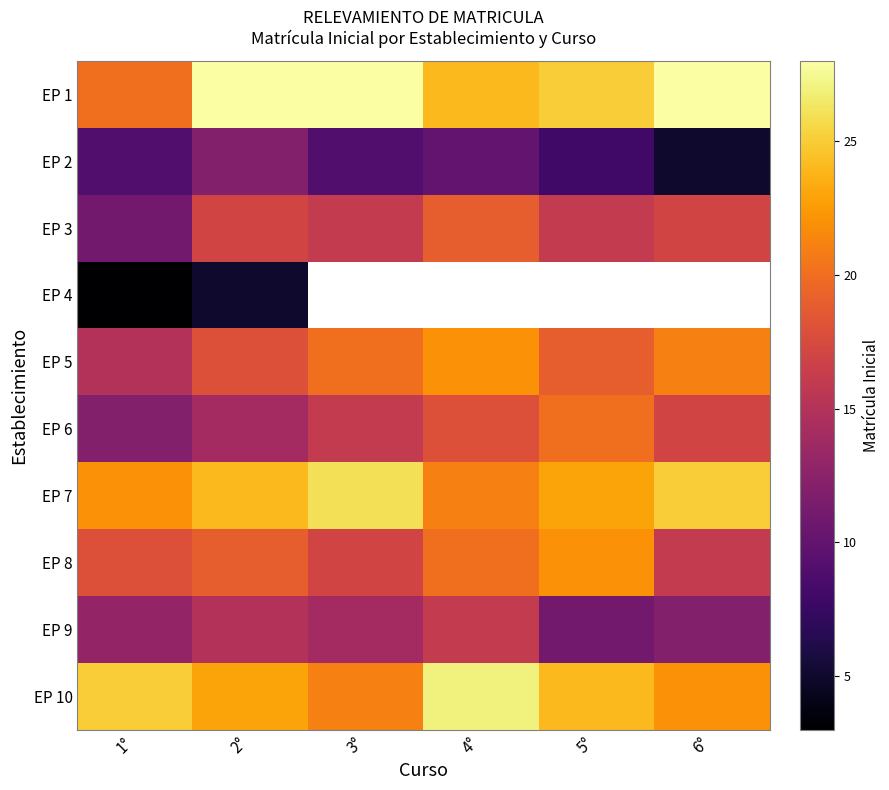

Where is EP 9 nearest to the value 13?

1°